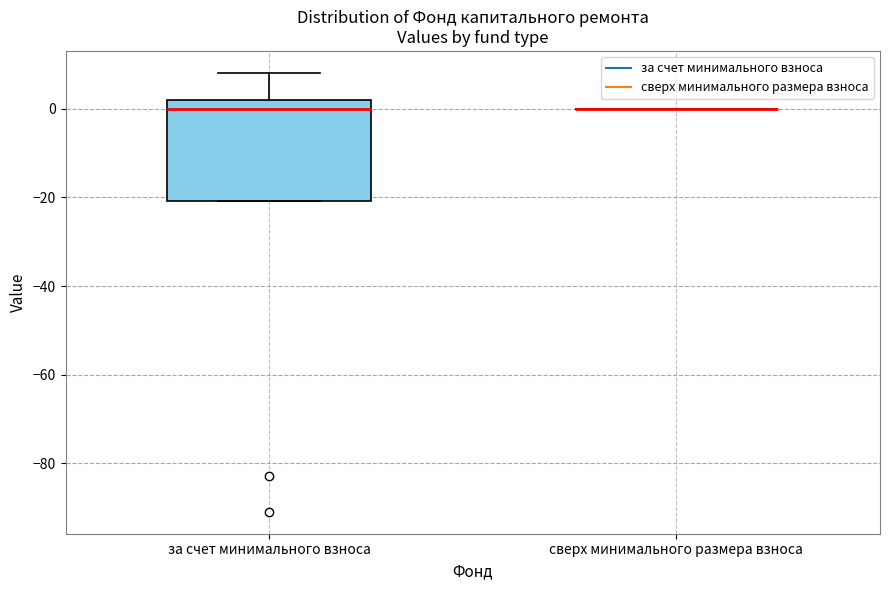

Reading left to right, read every box against the y-axis: the position of its median line, the range the box covers, and the ends of its whiskers. The values are not printed on the chart, so give them approximately, as read against the axis.

за счет минимального взноса: median 0, box -20 to 2, whiskers -20 to 8
сверх минимального размера взноса: box collapsed to a line at 0, whiskers 0 to 0